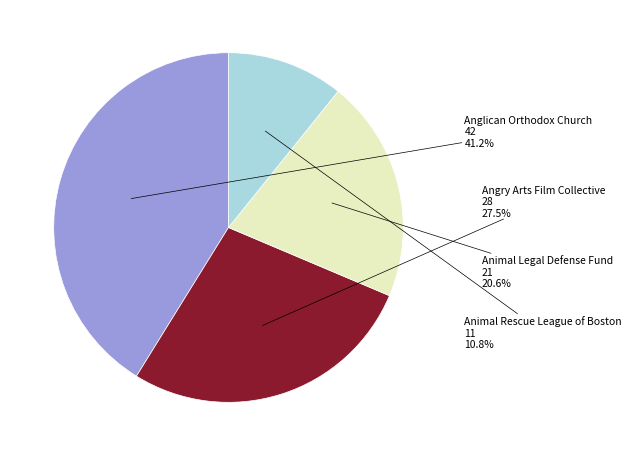

How many segments does this pie chart have?

4